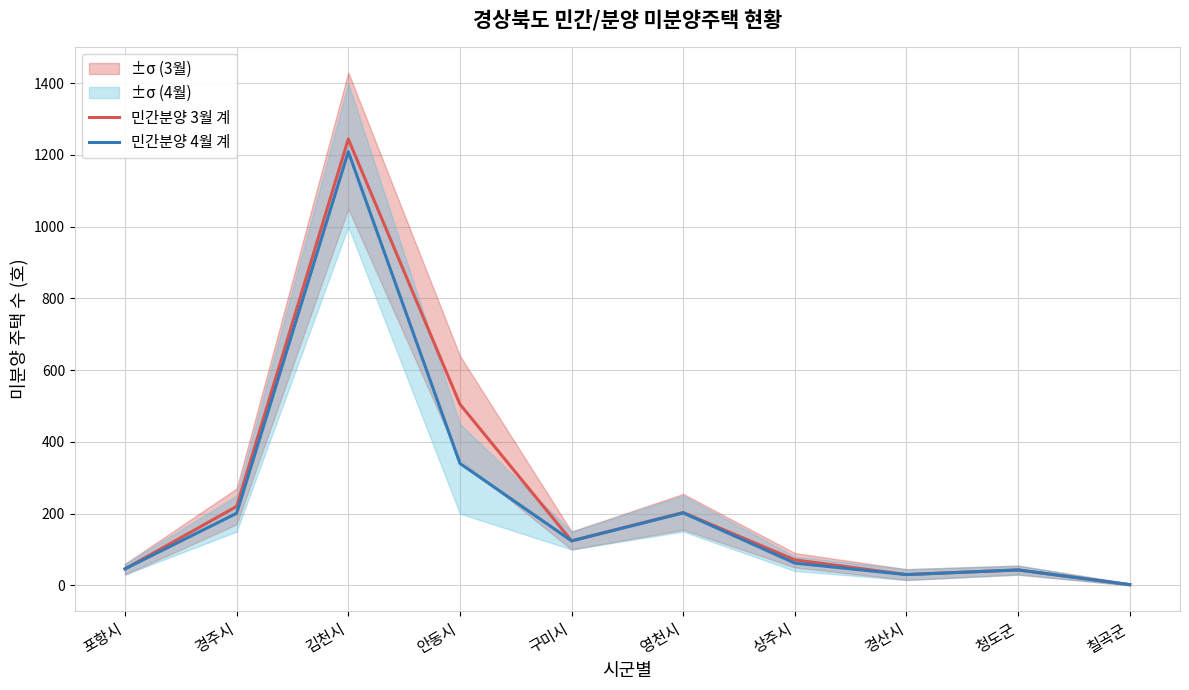

What is the difference between the 민간분양 4월 계 values at 경산시 and 상주시?

32